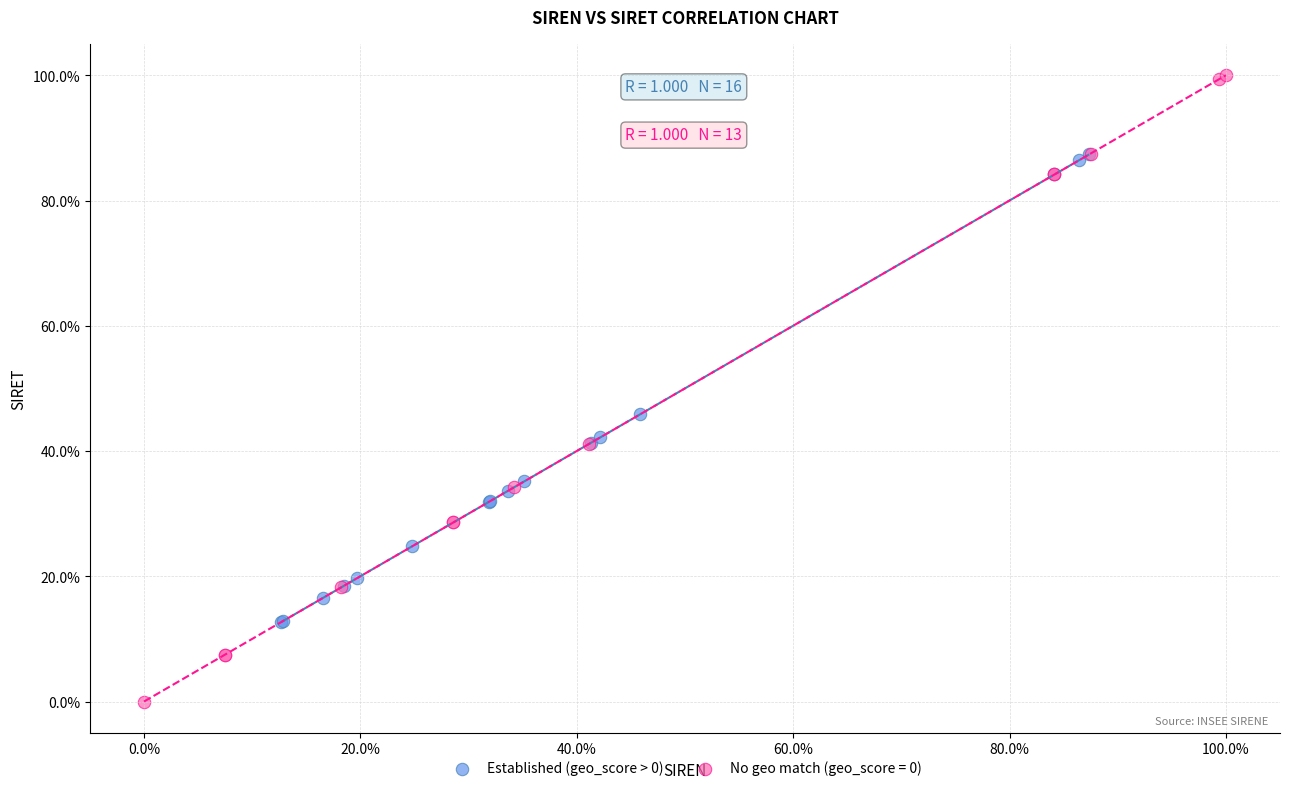

Which series reaches the maximum Y coordinate?

No geo match (geo_score = 0)